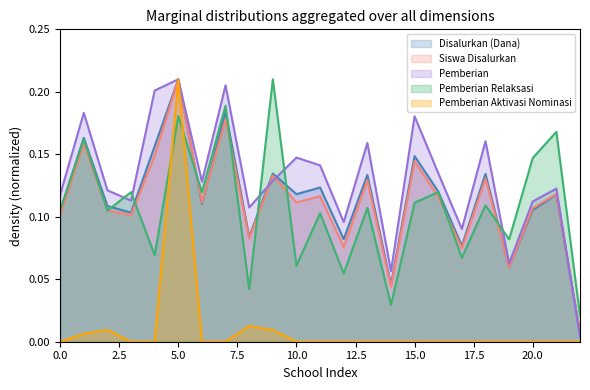

True or false: Disalurkan (Dana) has a value of 0.2 at 15.0.

False